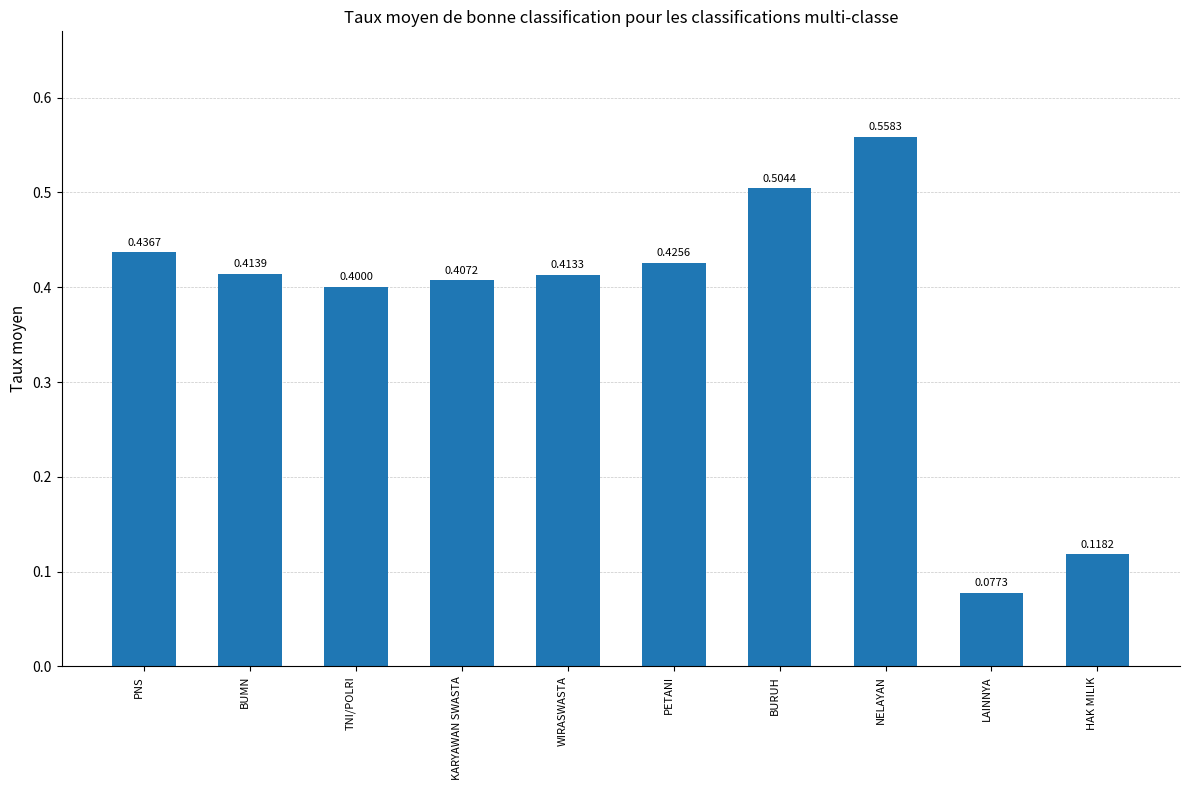

What is the label of the 5th bar from the right?

PETANI